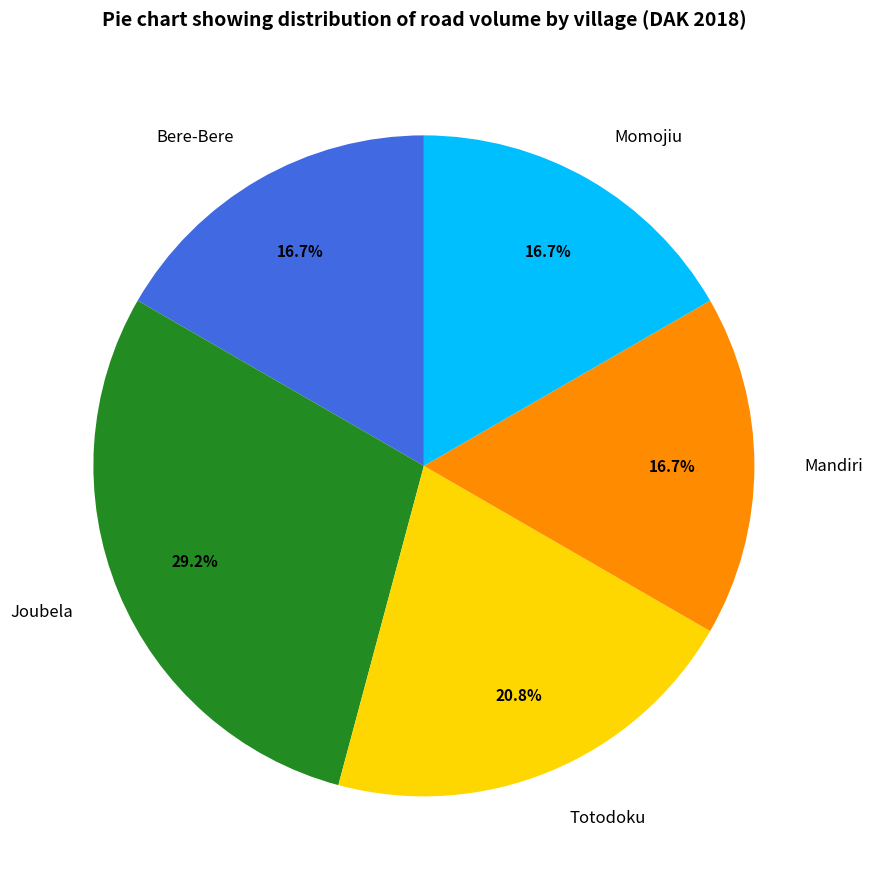

What is the ratio of the value at Mandiri to the value at Bere-Bere?

1.0